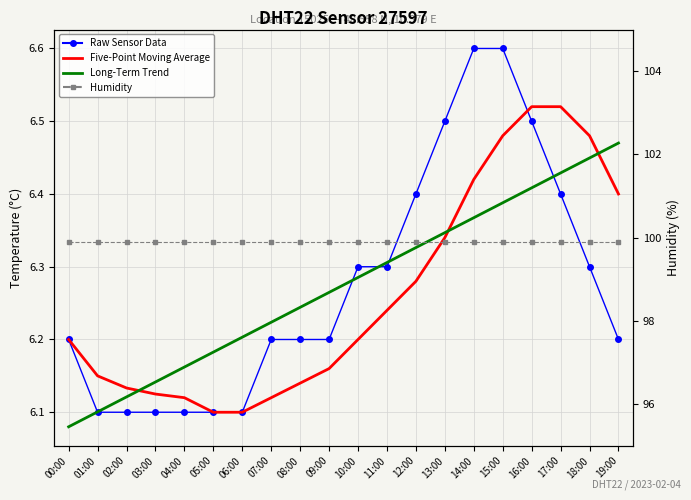

Rank the series at 06:00 from lowest to highest value.

Raw Sensor Data, Five-Point Moving Average, Long-Term Trend, Humidity